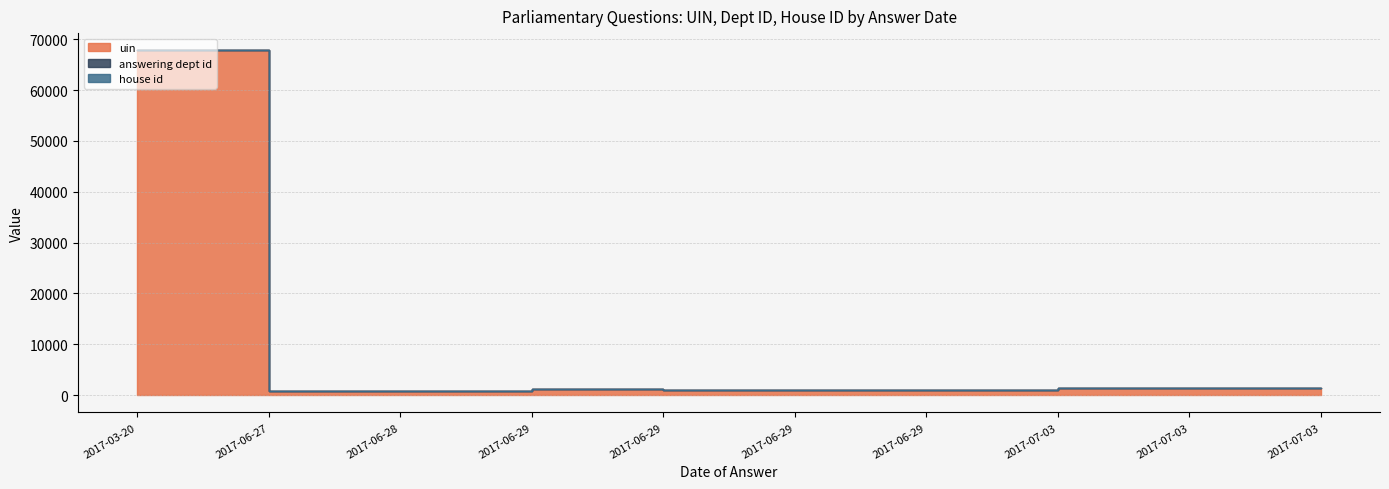

Where is the first local minimum for answering dept id?

2017-06-29